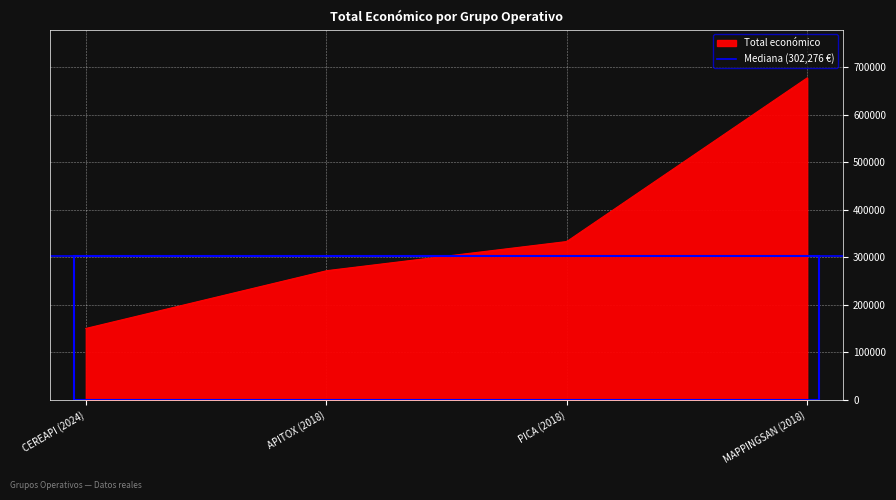

Reading right to left, list all the values displayed in this chart.

2018=677425	2018=333001	2018=271552	2024=150000